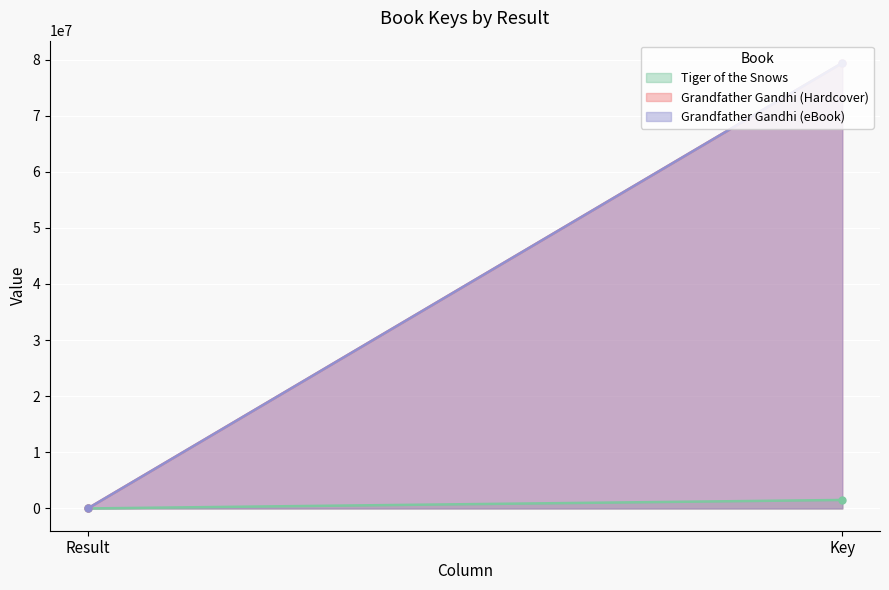

What is the difference between the Tiger of the Snows values at Key and Result?

1511814